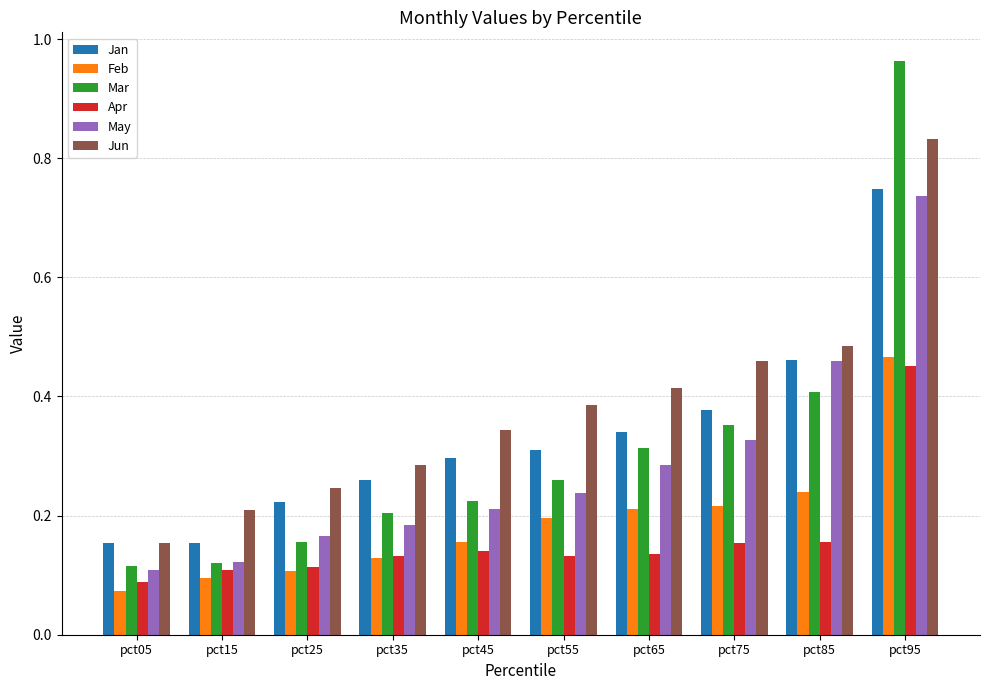

Is the value of Feb at pct65 greater than the value of Jan at pct15?

Yes